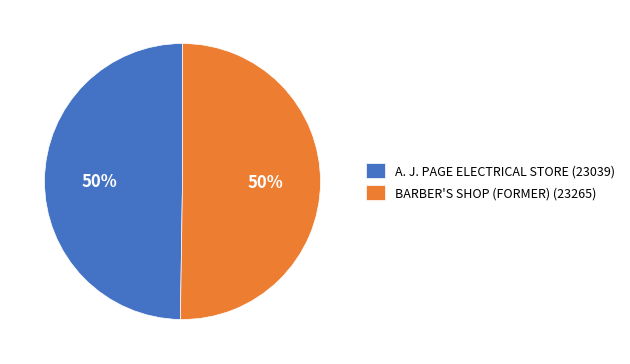

The BARBER'S SHOP (FORMER) (23265) slice represents 50% of the pie. True or false?

True